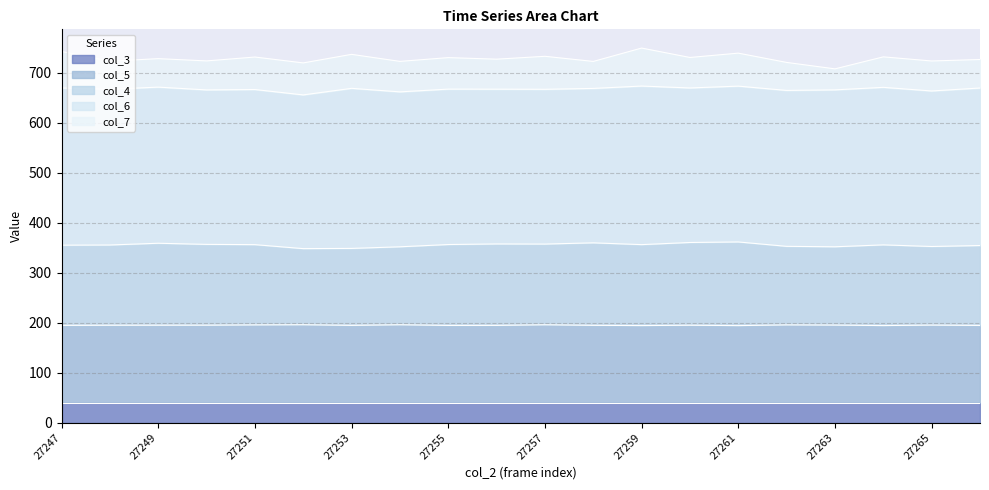

What is the lowest value of the col_3 series?

40.1